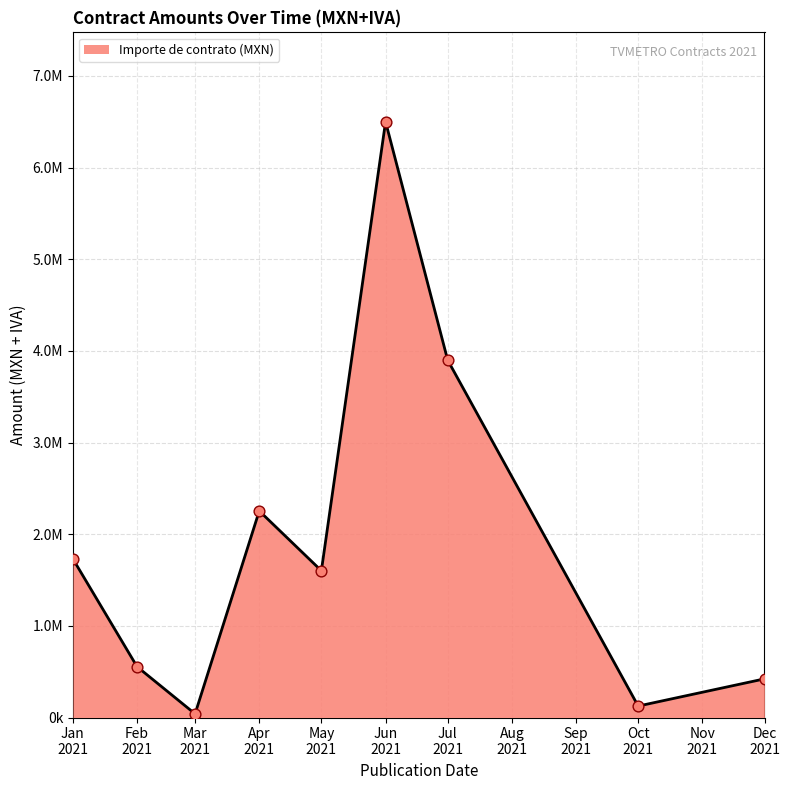

Is this an area chart (filled region under the line)?

Yes